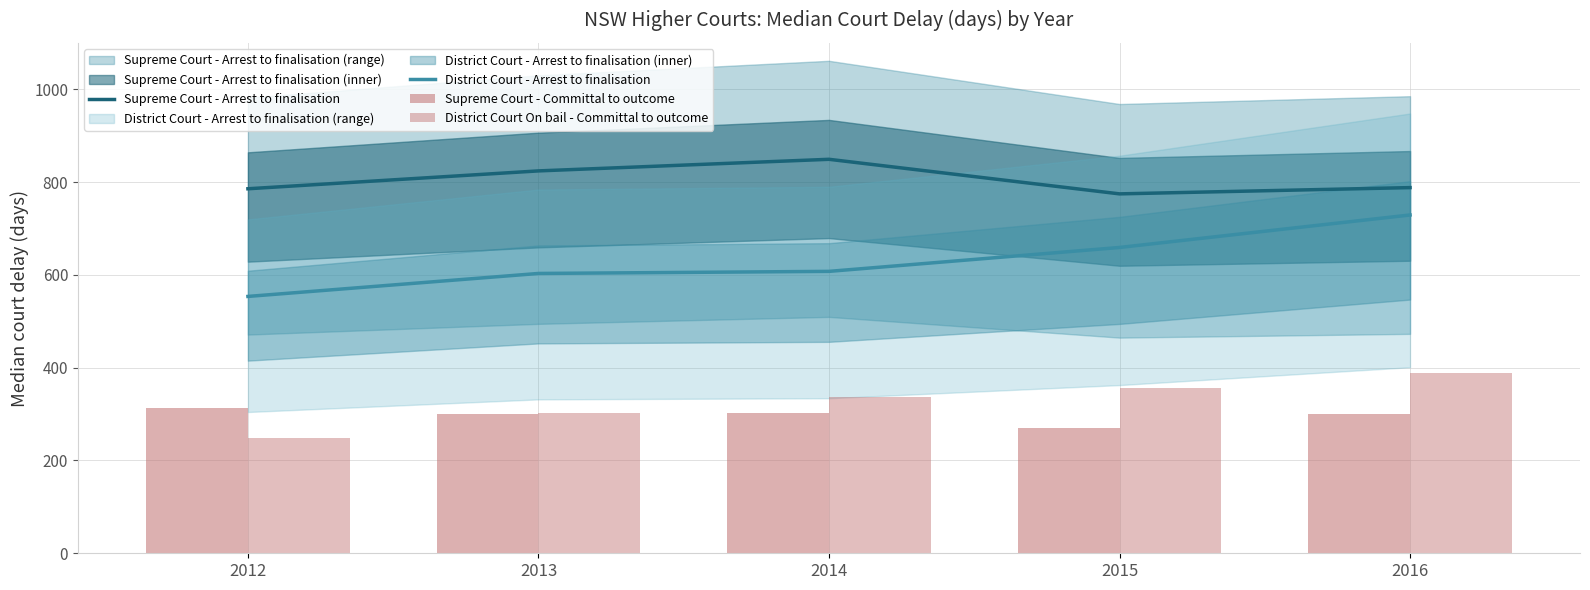

Between 2012 and 2014, which series saw the biggest shift?

District Court On bail - Committal to outcome